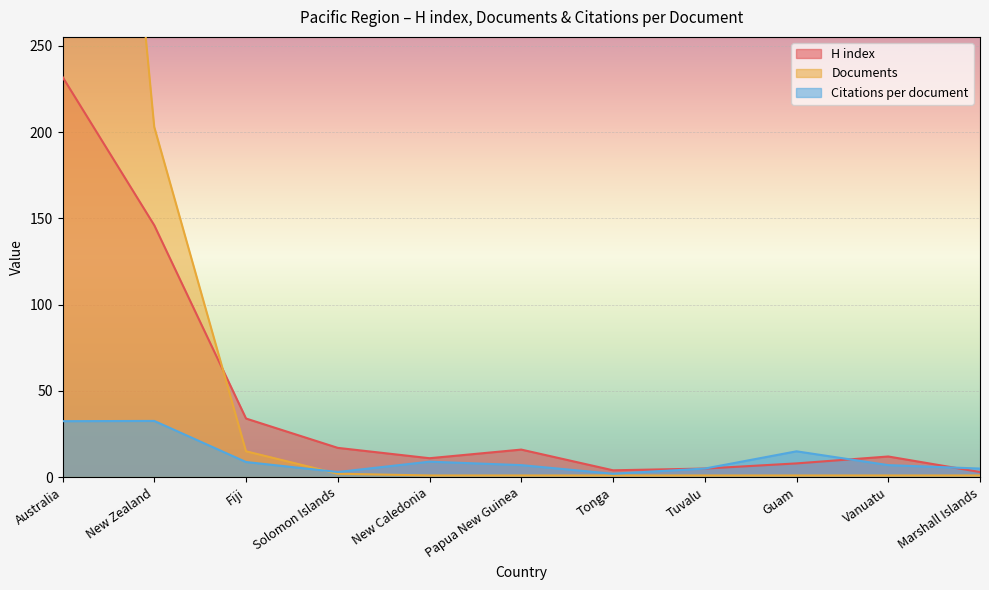

Is the value of Documents at Vanuatu greater than the value of Citations per document at Tonga?

No